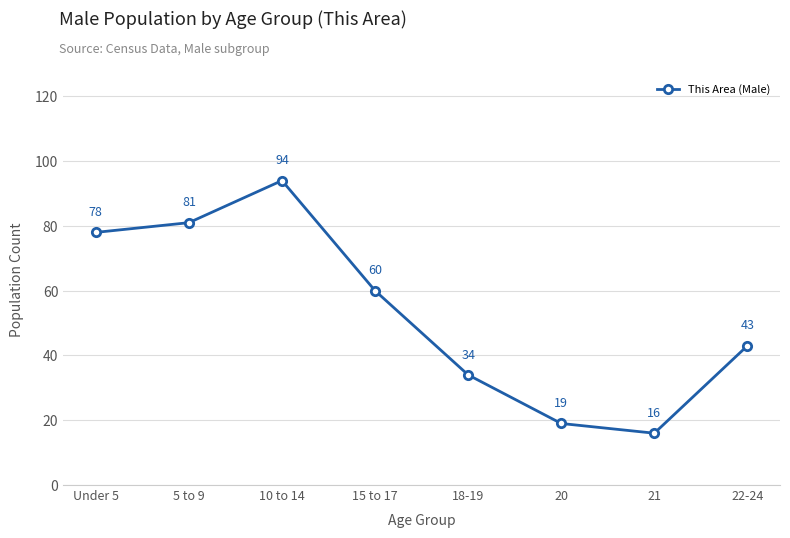

Between 18-19 and Under 5, which is larger?

Under 5